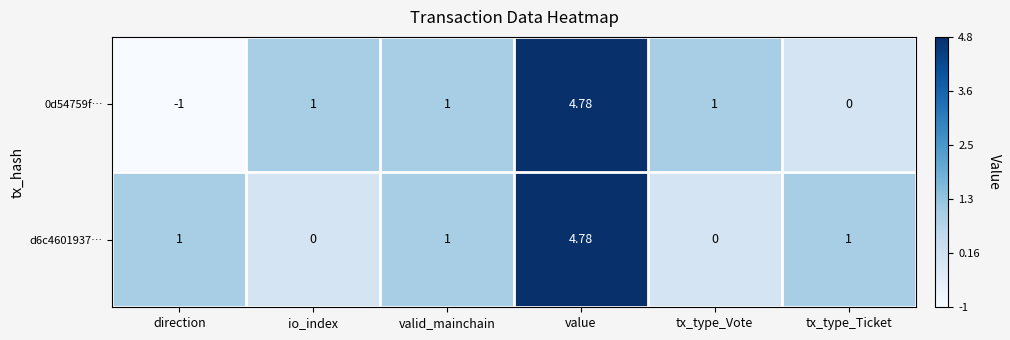

Is the value of d6c4601937… at tx_type_Ticket greater than the value of 0d54759f… at value?

No